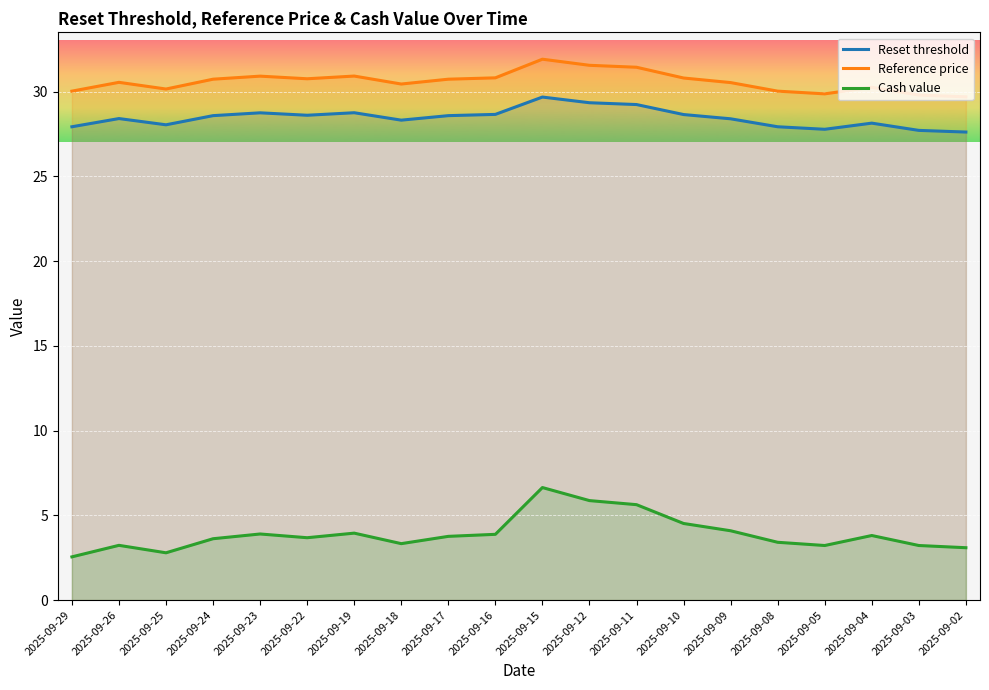

Reading left to right, what are all the values shown in this chart?

Reset threshold: 27.9	28.4	28.0	28.6	28.8	28.6	28.8	28.3	28.6	28.7	29.7	29.3	29.2	28.6	28.4	27.9	27.8	28.1	27.7	27.6
Reference price: 30.0	30.6	30.2	30.7	30.9	30.8	30.9	30.4	30.7	30.8	31.9	31.6	31.4	30.8	30.5	30.0	29.9	30.3	29.8	29.7
Cash value: 2.5	3.2	2.8	3.6	3.9	3.7	4.0	3.3	3.8	3.9	6.6	5.9	5.6	4.5	4.1	3.4	3.2	3.8	3.2	3.1